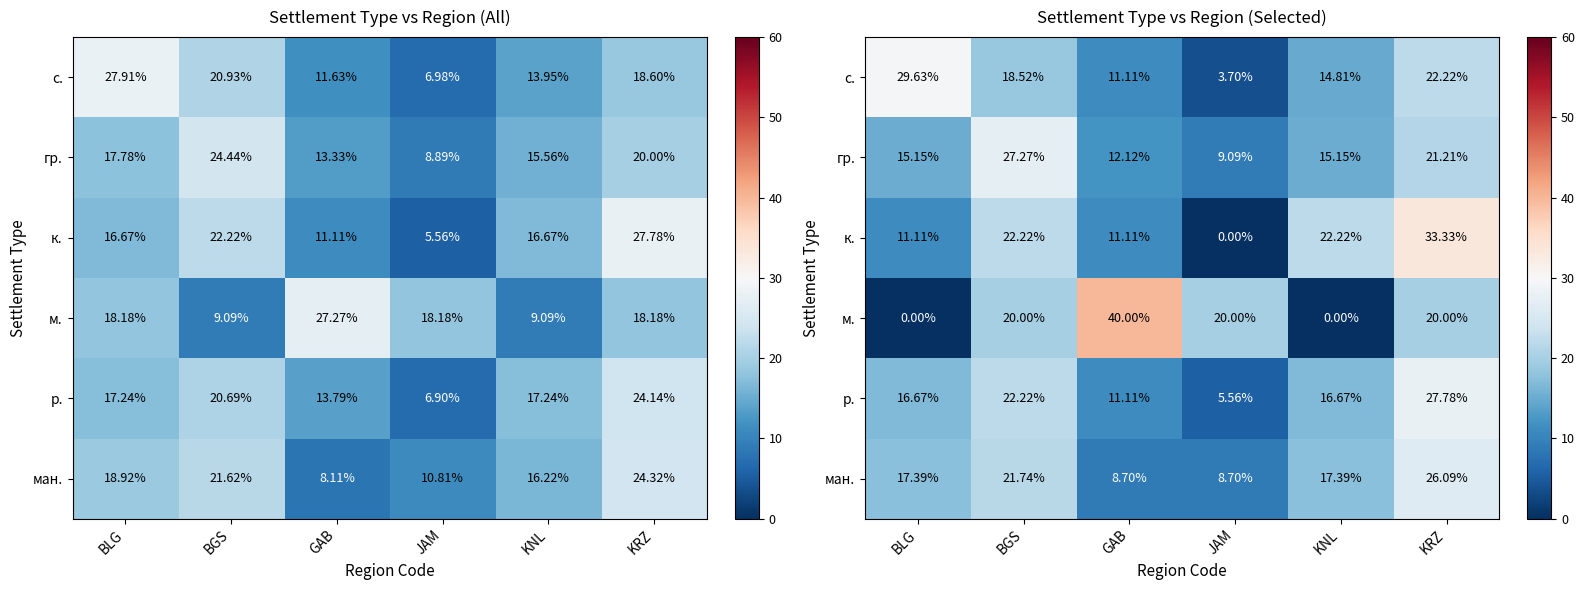

The value of р. at BLG is 16.7. True or false?

True